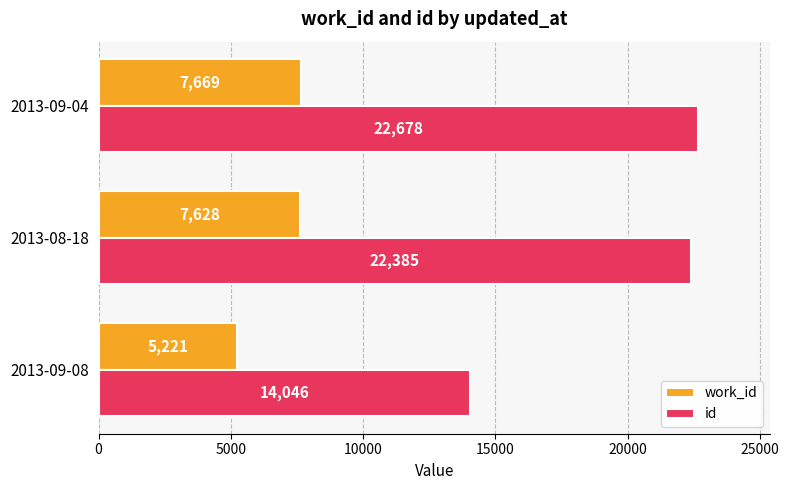

Is it true that work_id equals 3760 at 2013-09-04?

False